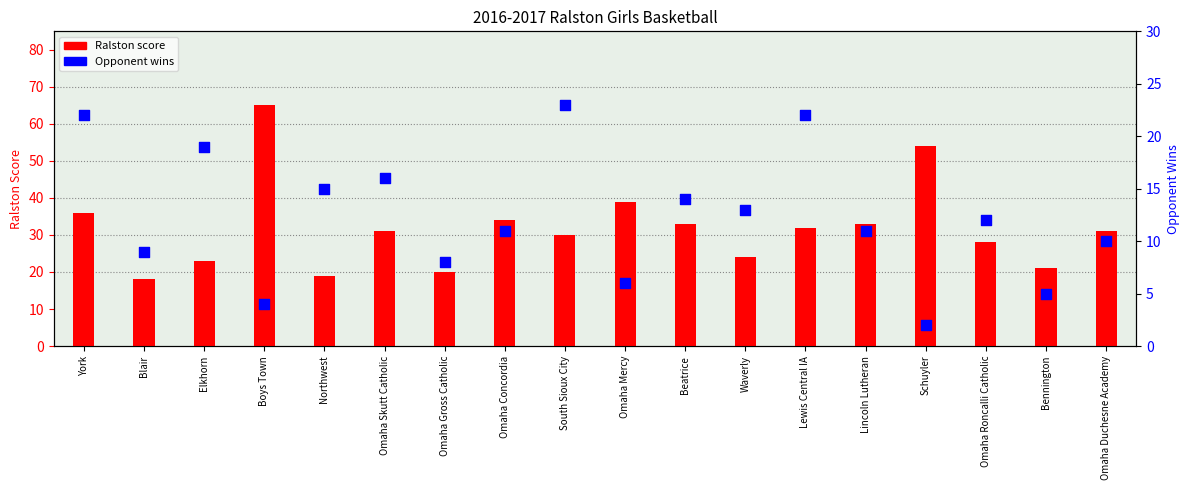

At which category is the sum across all series the highest?

Boys Town